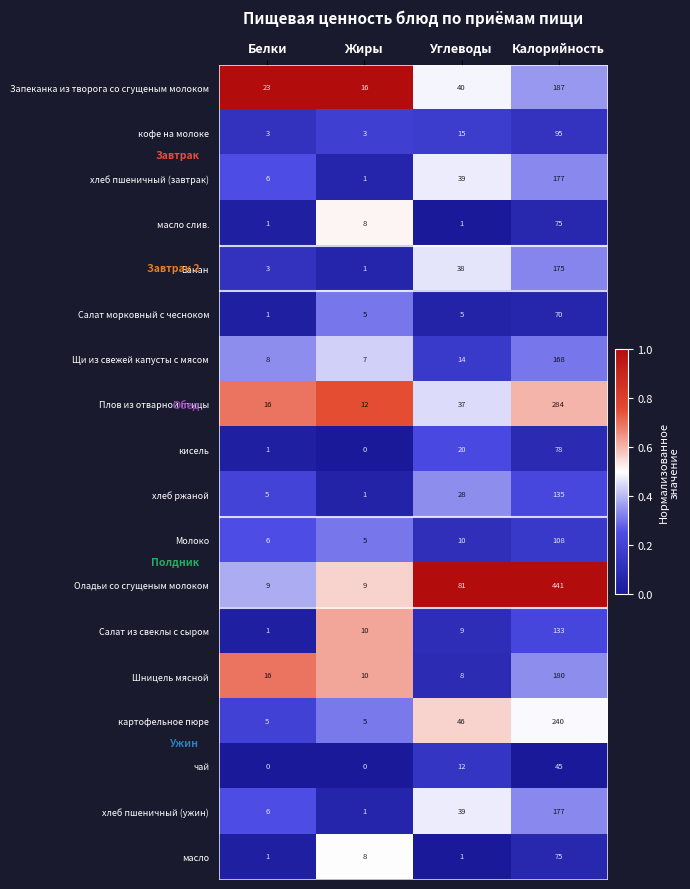

Rank the categories by Шницель мясной value from lowest to highest.

Углеводы, Жиры, Белки, Калорийность